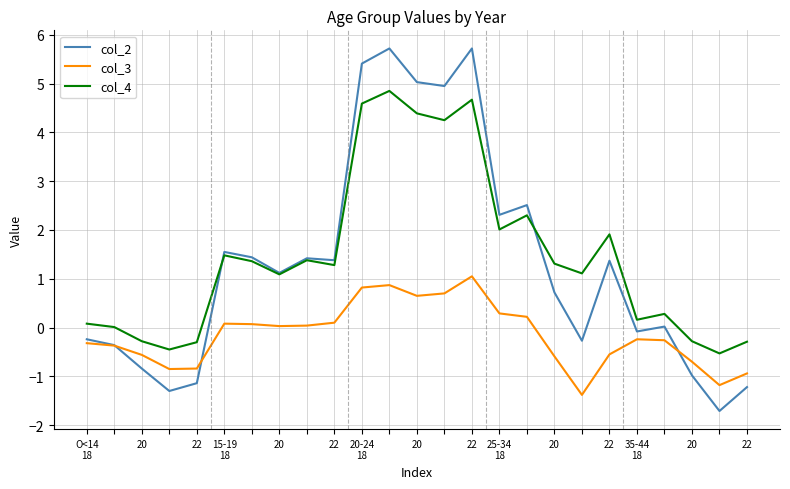

List the series in order of their peak value, highest first.

col_2, col_4, col_3